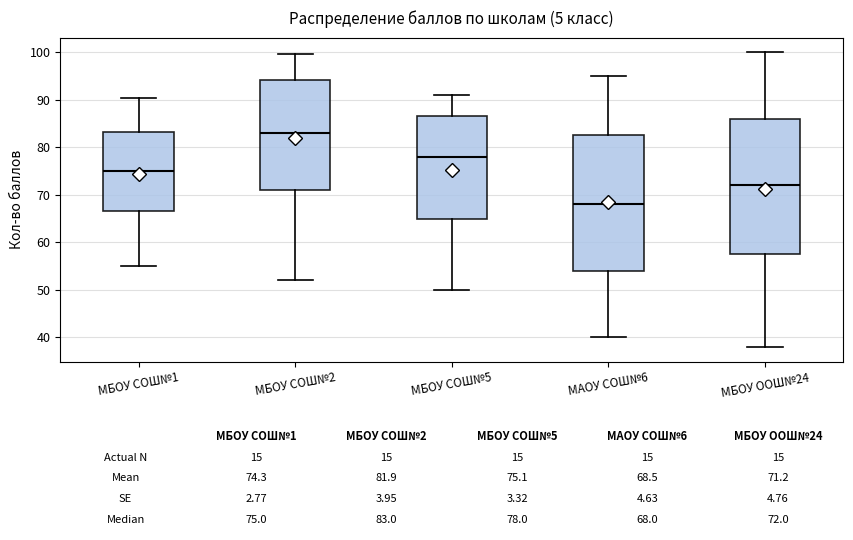

Which box's median line is the lowest?

МАОУ СОШ№6